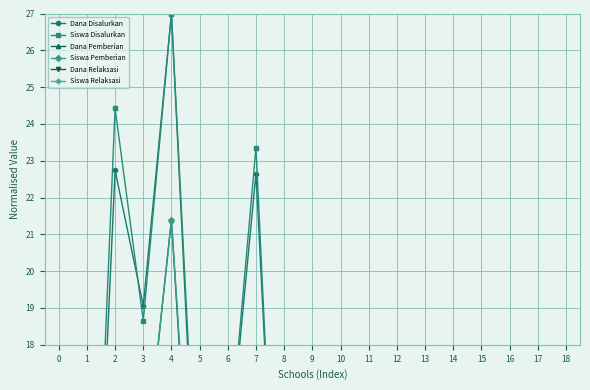

Which series ends up on top after the final intersection of Dana Relaksasi and Siswa Relaksasi?

Dana Relaksasi